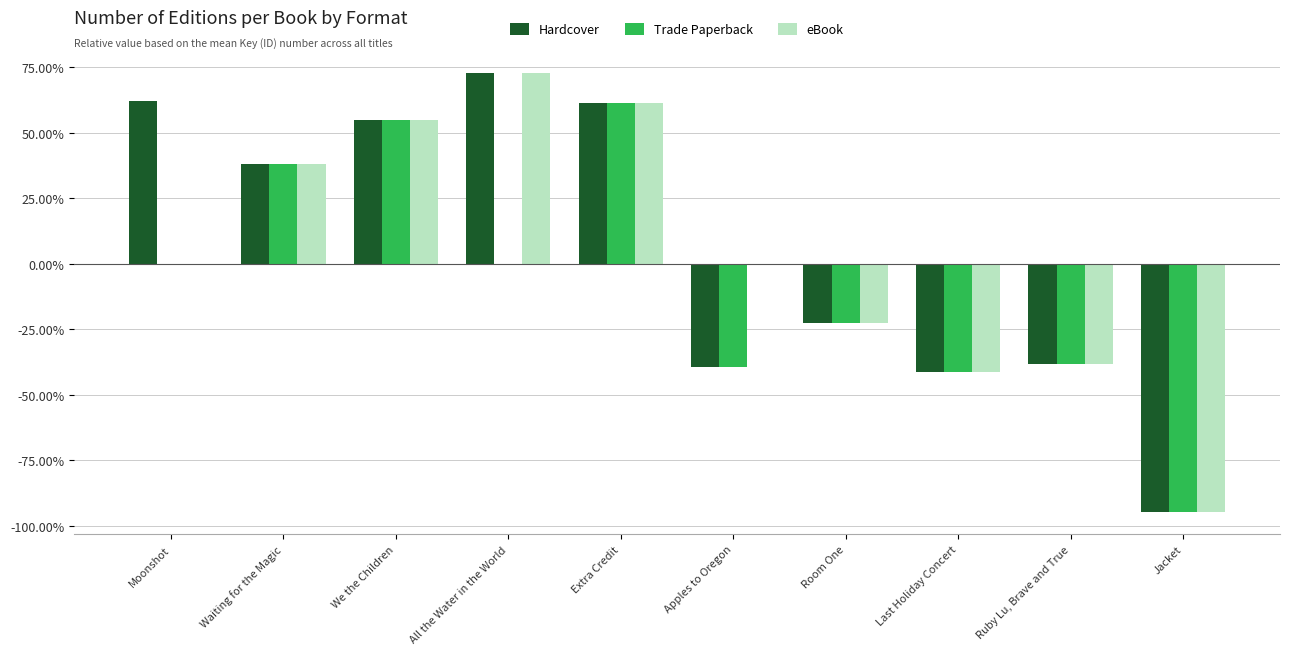

How many groups of bars are there?

10